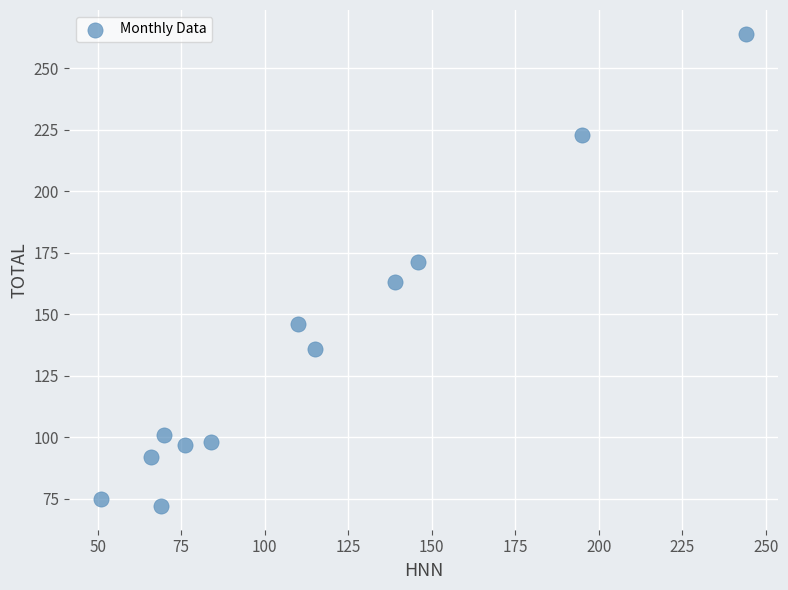

What is the range of Y values (max minus min)?

192